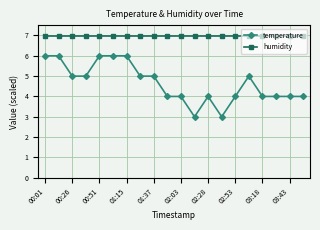

What is the smallest value displayed?

3.0